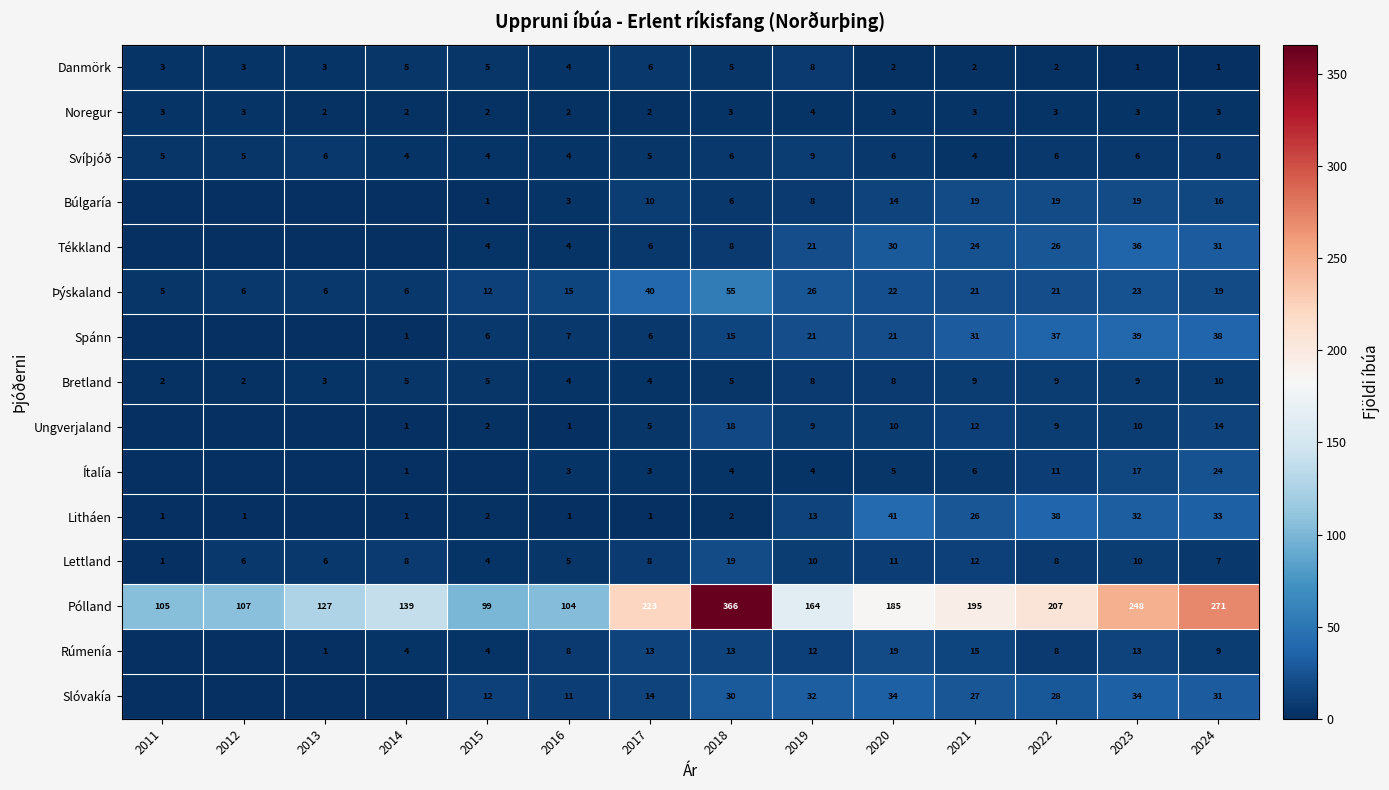

What value does the Þýskaland series have at 2014, to the nearest 10?

10